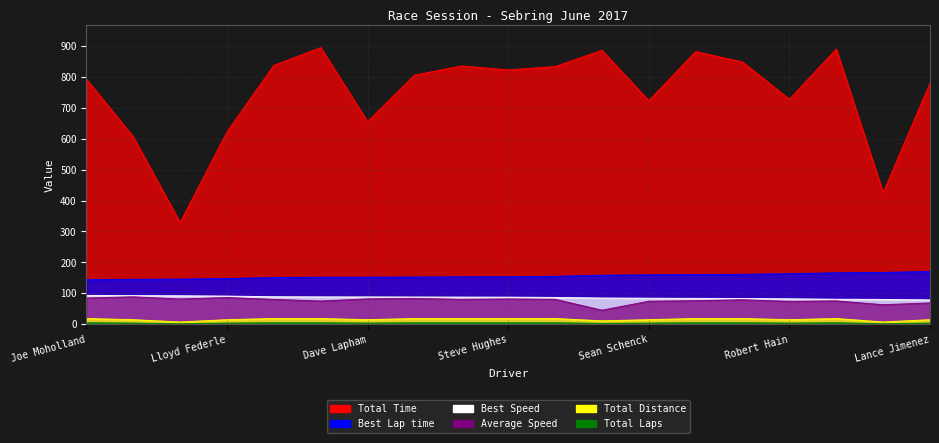

How many series are shown in this chart?

6